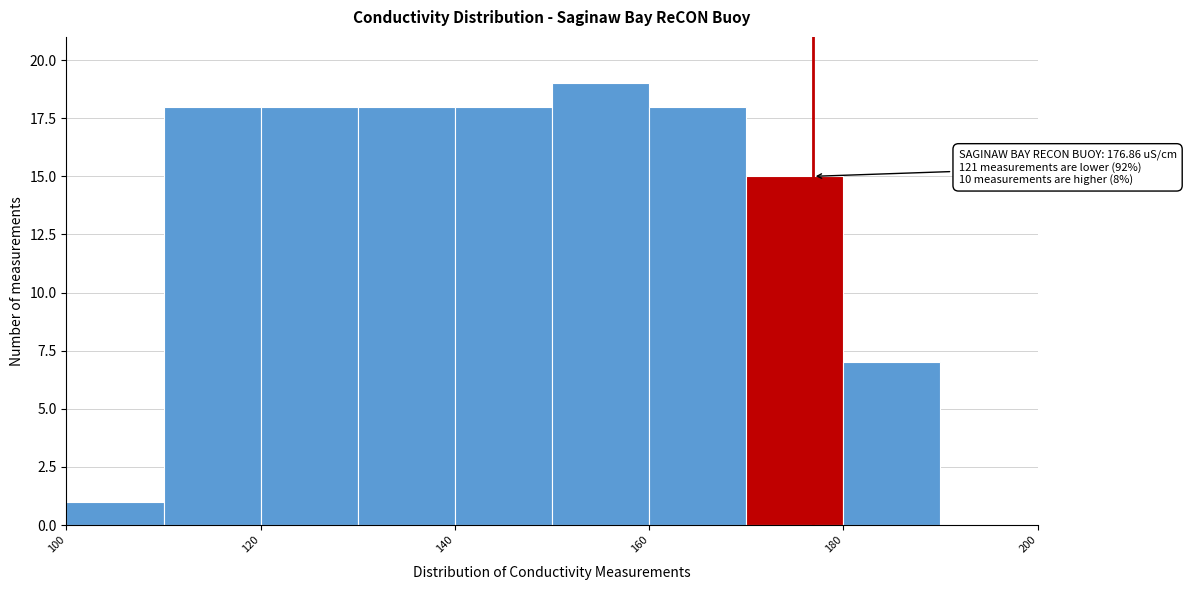

Over which range of the x-axis is the bar tallest?

150 to 160